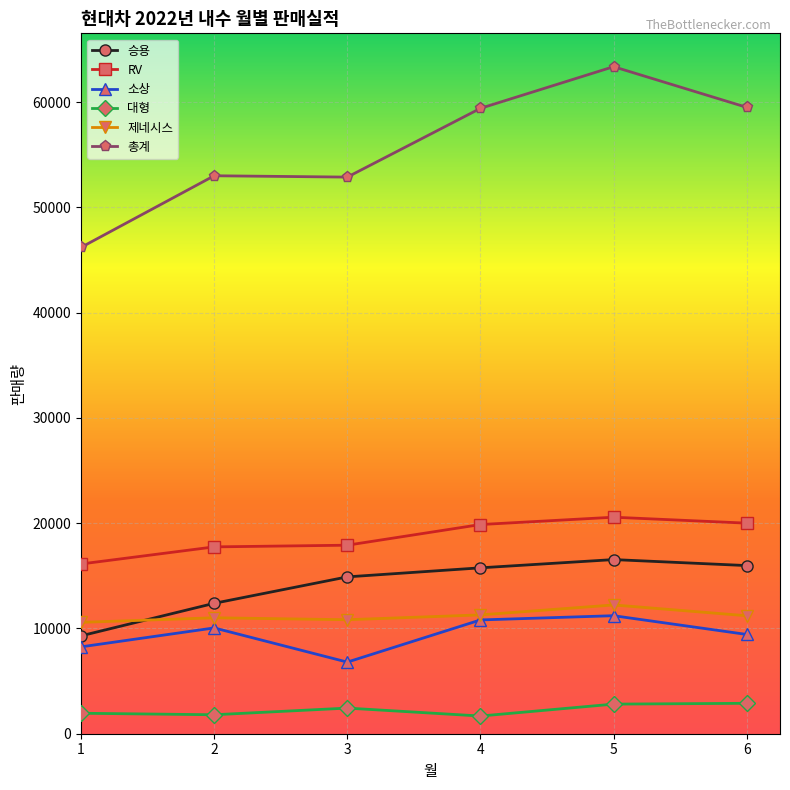

At which category is the sum across all series the highest?

5